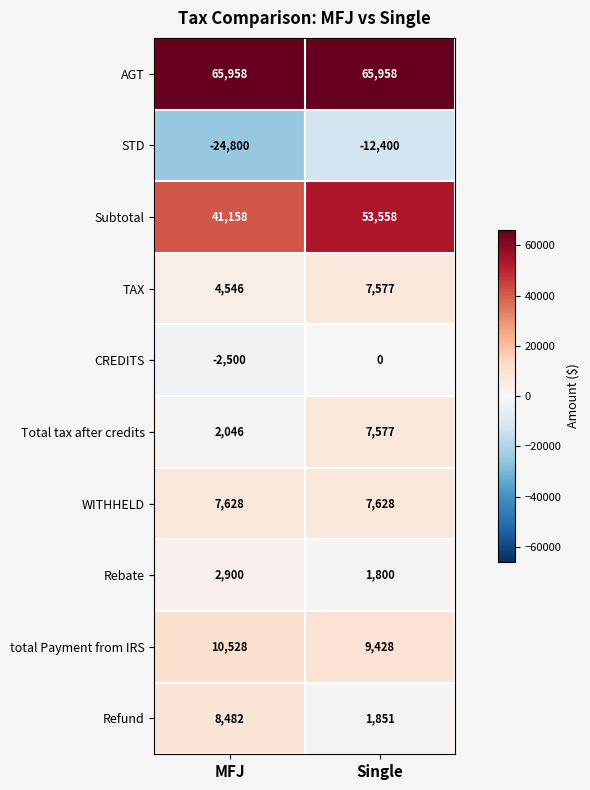

True or false: CREDITS has a value of 0 at Single.

True